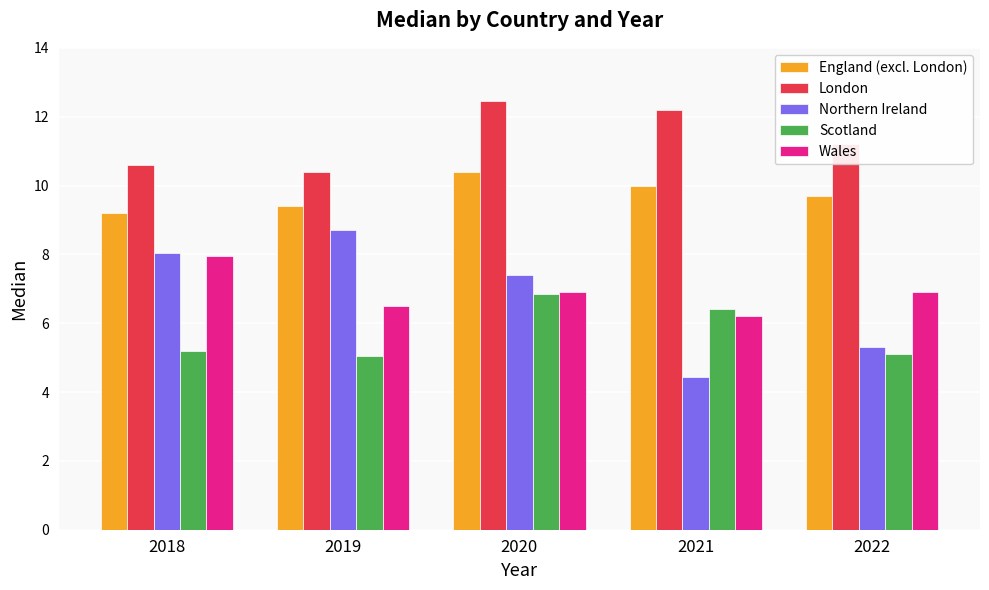

What are all the series names shown in the legend?

England (excl. London), London, Northern Ireland, Scotland, Wales